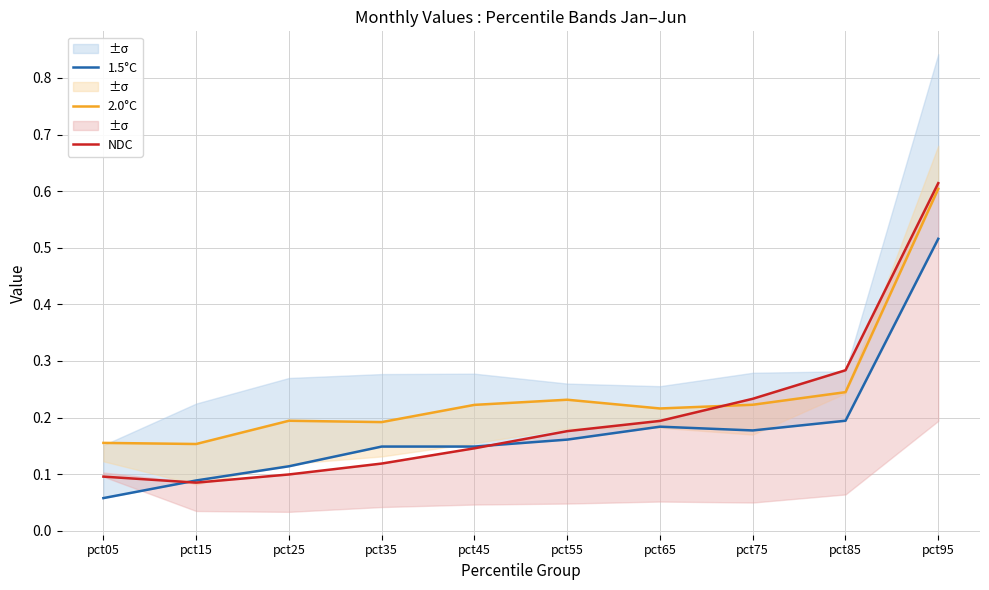

How many NDC values are between 0 and 1?

10